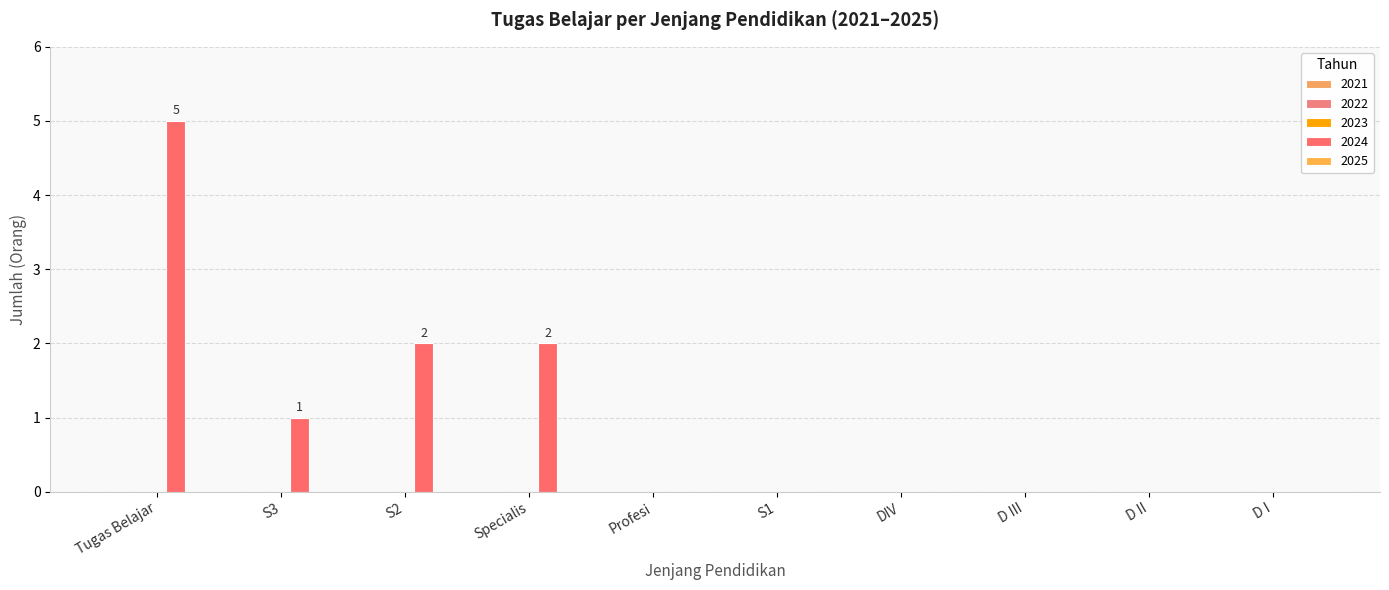

What position from the right is DIV?

4